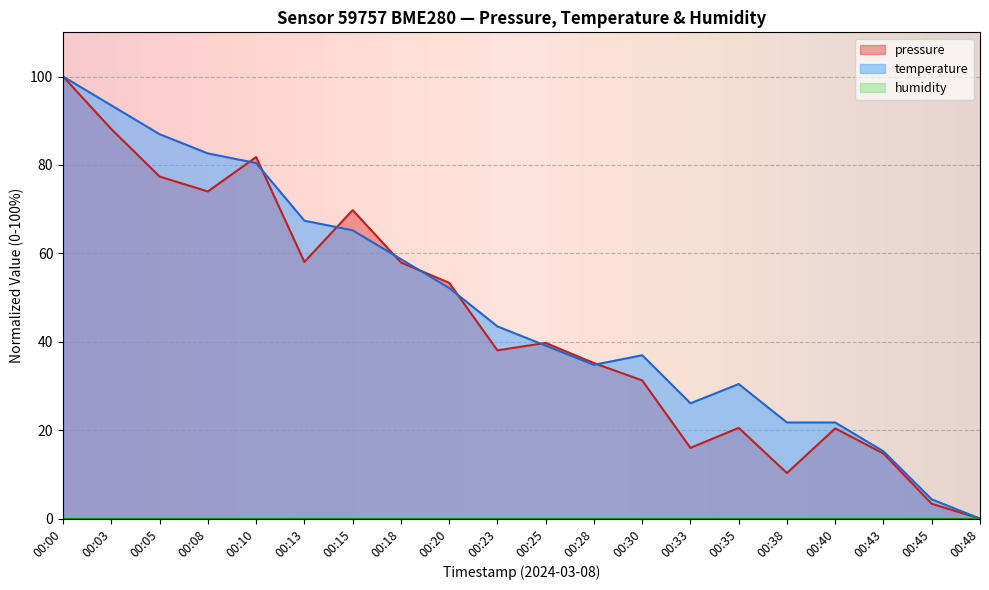

Where is pressure nearest to the value 50?

00:20